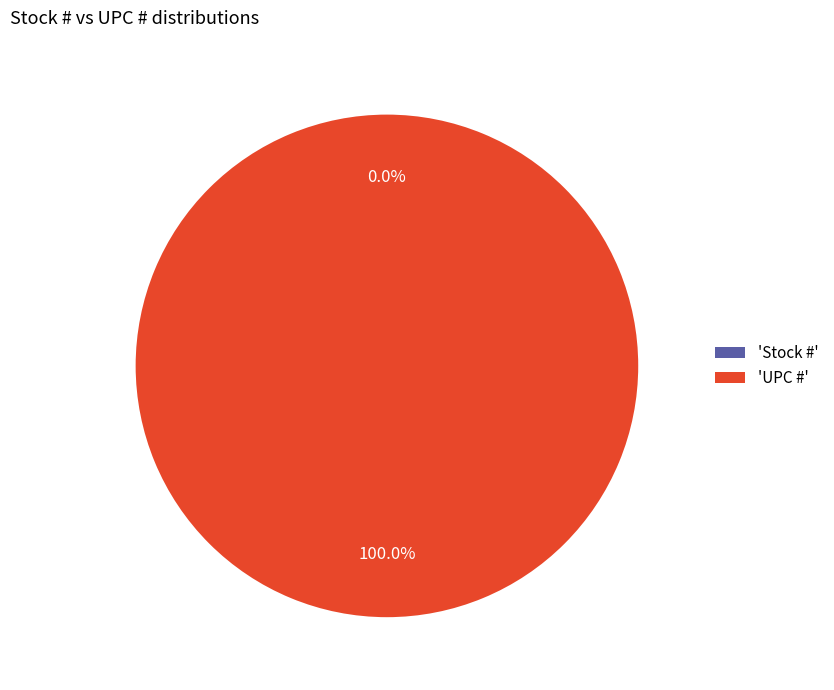

Rank the categories by value from lowest to highest.

Stock #, UPC #